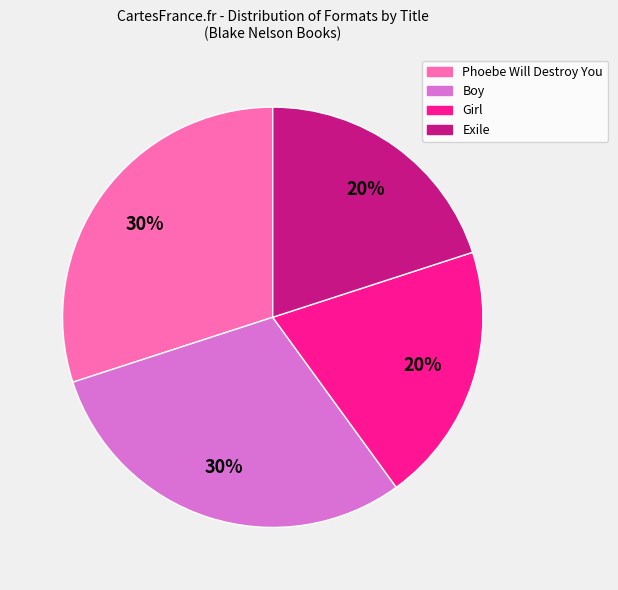

Is there any slice that represents more than half of the pie?

No